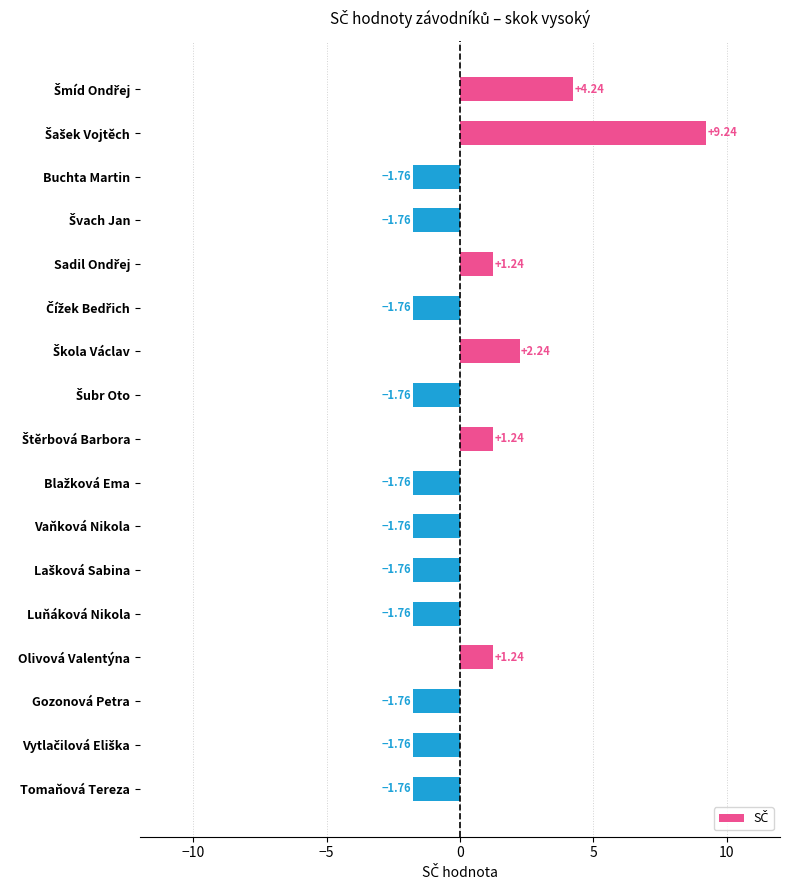

How many values are below zero?

11